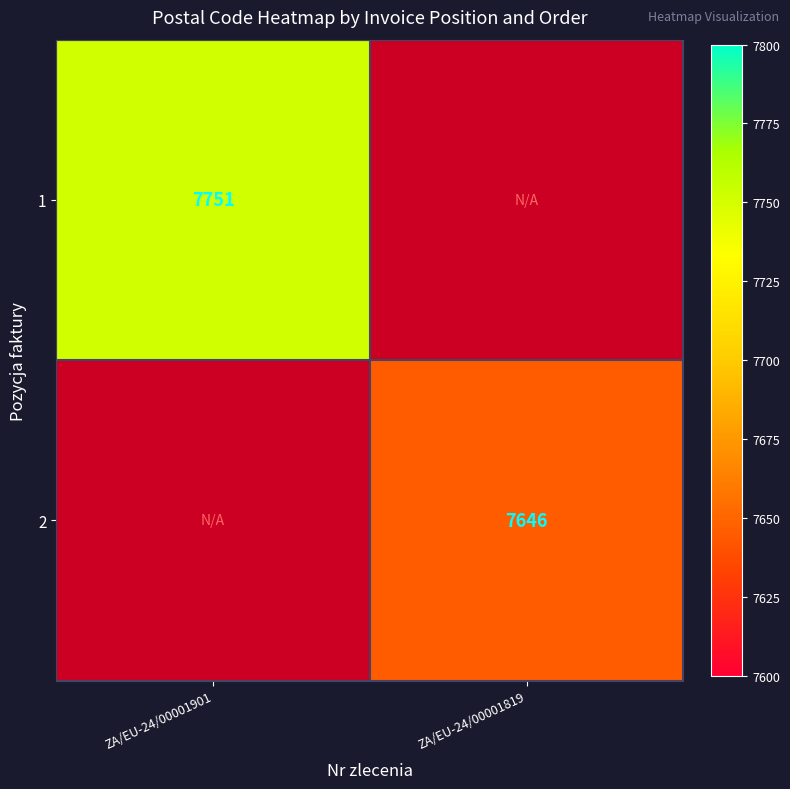

At how many categories does at least one series exceed 7705?

1